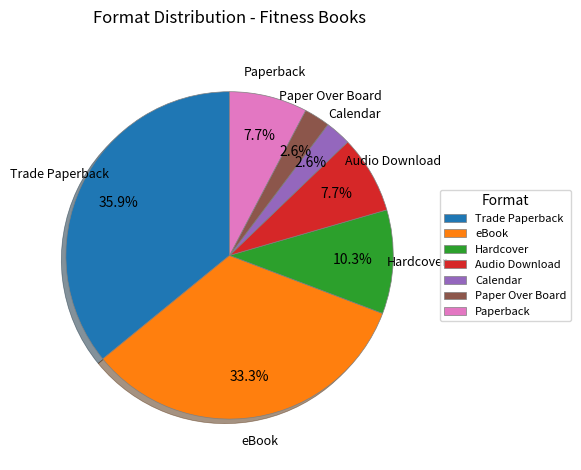

What is the largest slice in the pie chart?

Trade Paperback